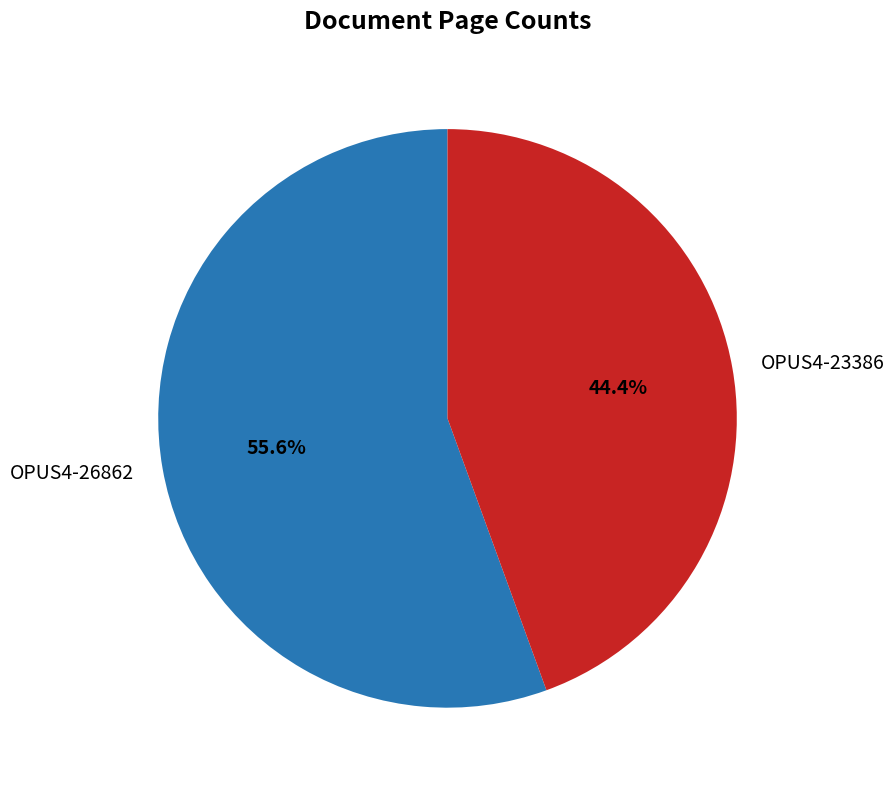

To the nearest percent, what percentage of the pie is OPUS4-26862?

56%